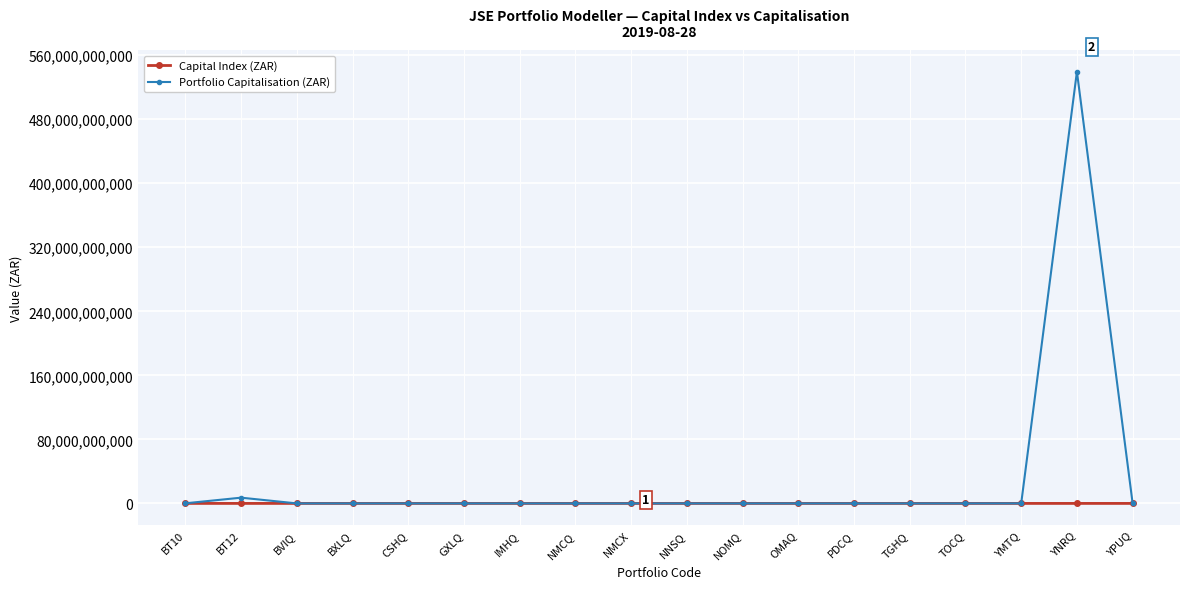

At which category is the sum across all series the highest?

YNRQ